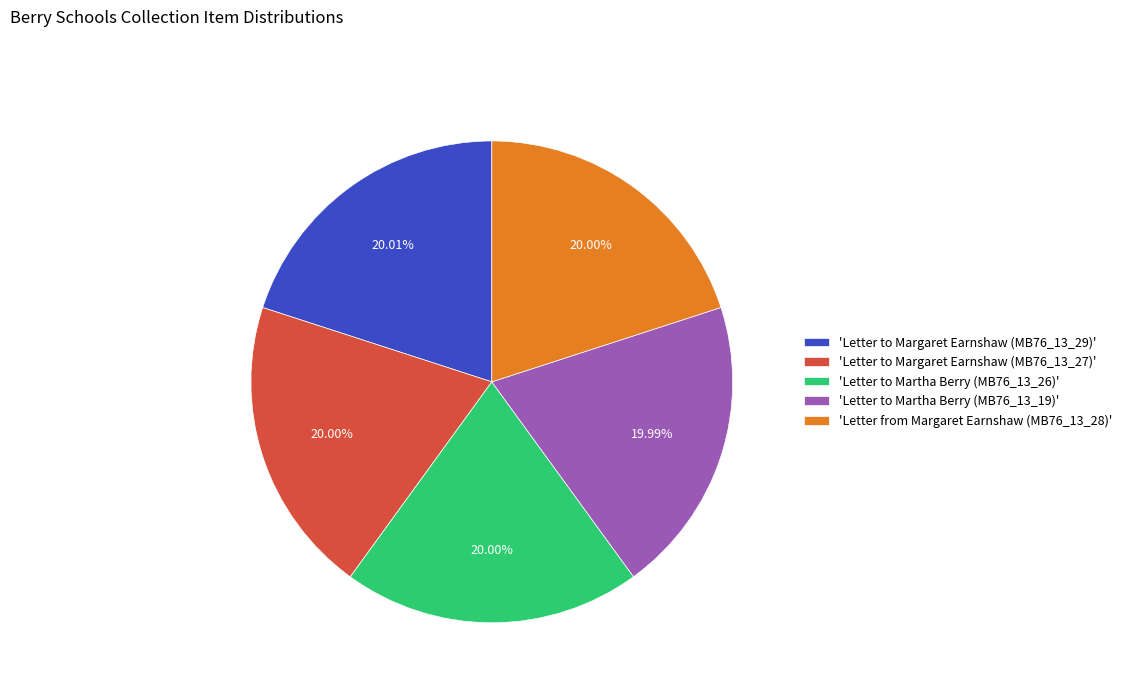

Count the number of slices in the pie.

5